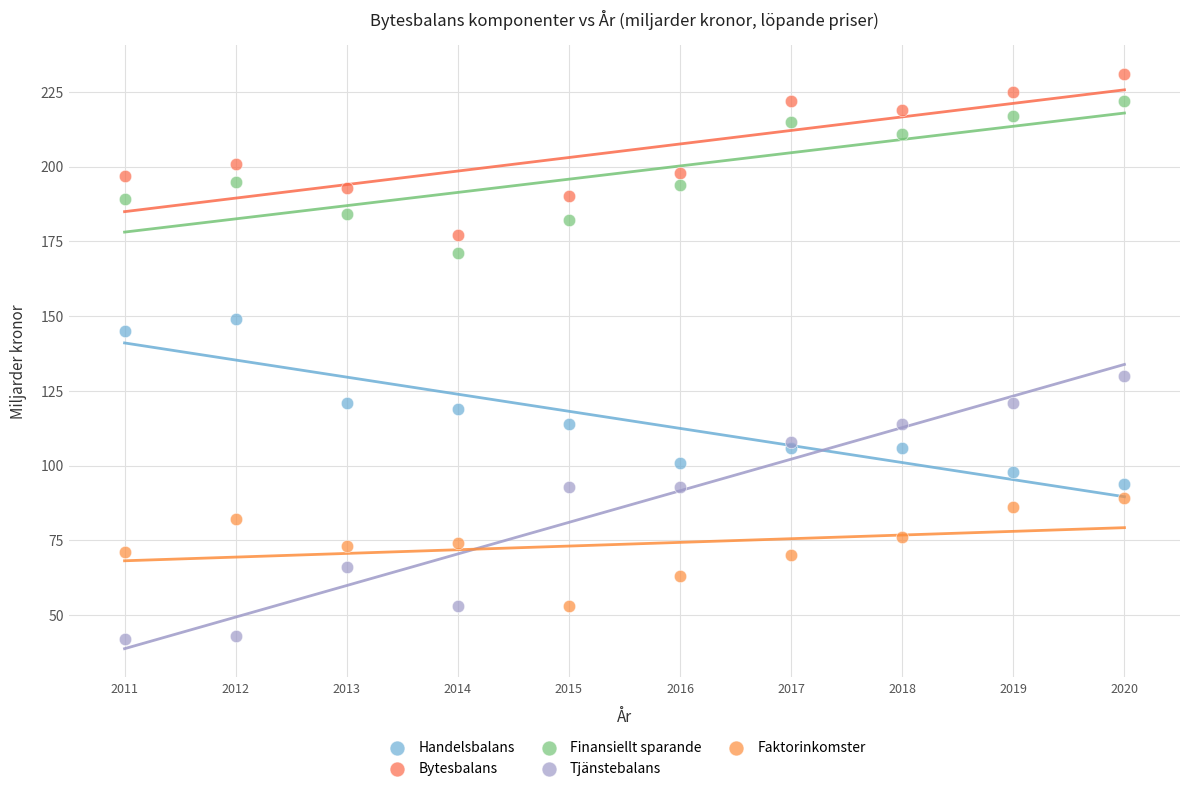

Which series contains the highest Y value?

Bytesbalans